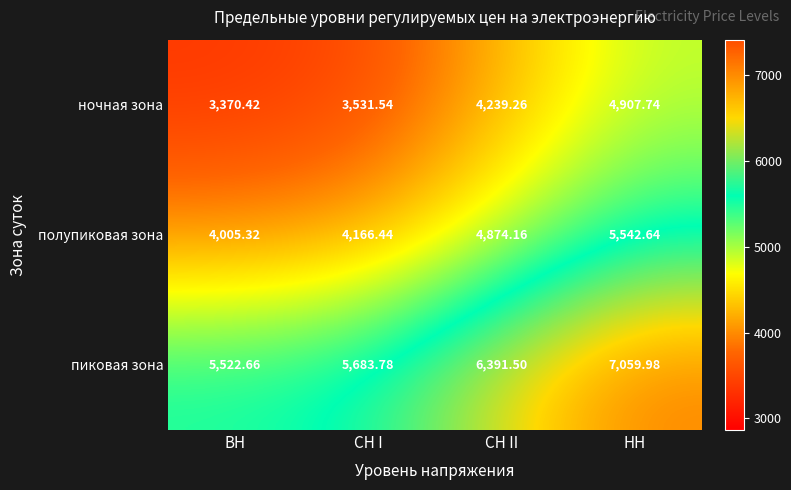

At which label does полупиковая зона reach its minimum?

ВН